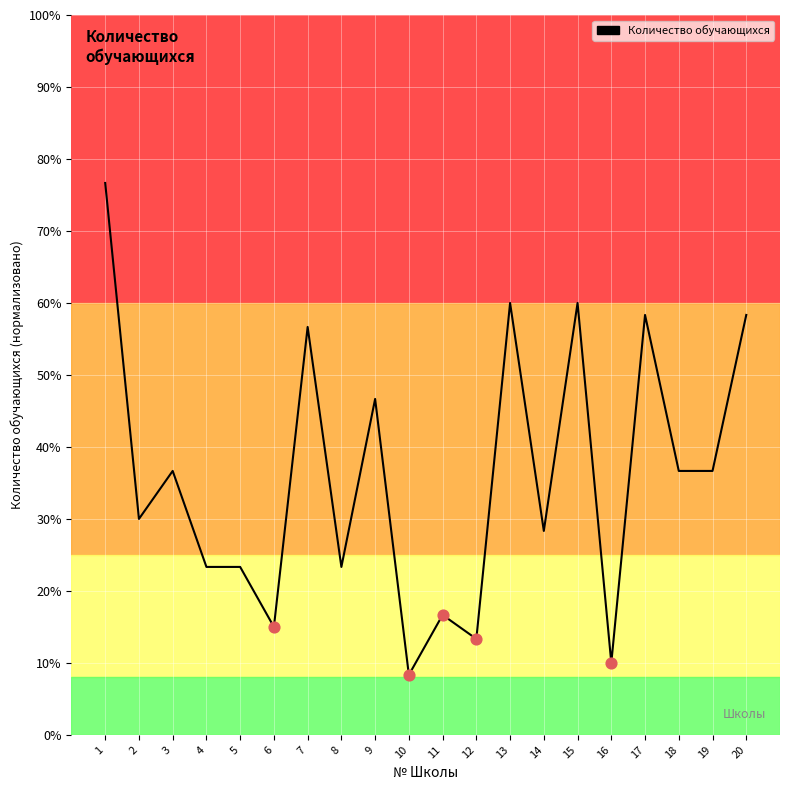

Approximately how many times larger is the value at 14 compared to 17?

0.5